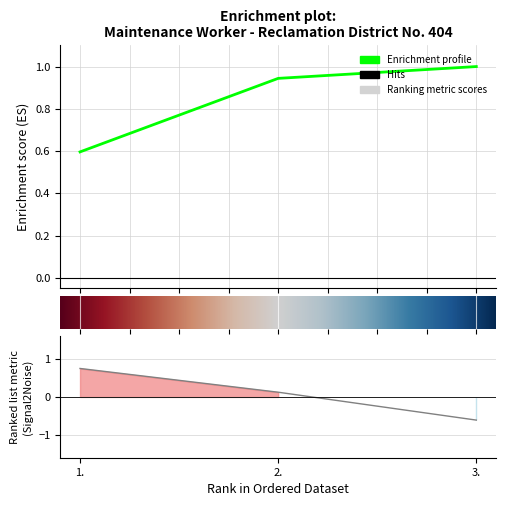

What is the sum of the values at 2. and 3.?

-0.5